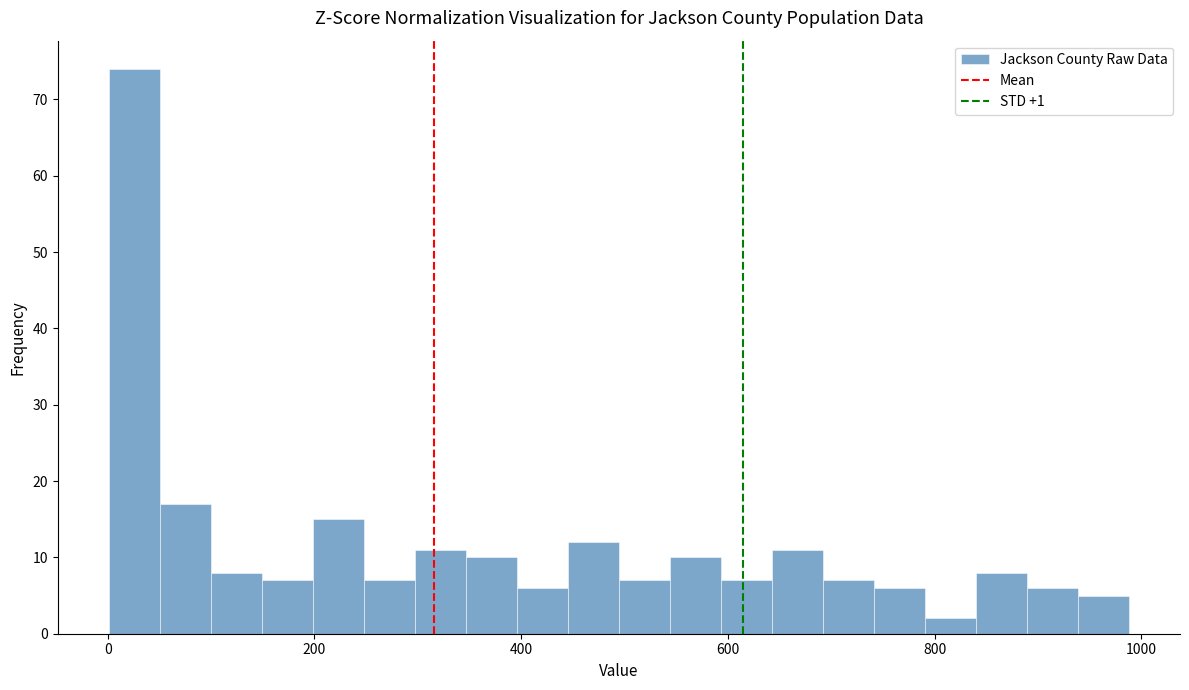

Read against the x-axis, roughly where is the centre of the tallest bar?

20